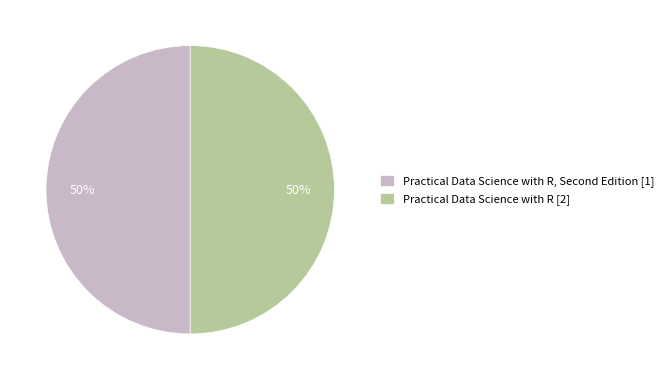

To the nearest percent, what is the average slice percentage?

50%